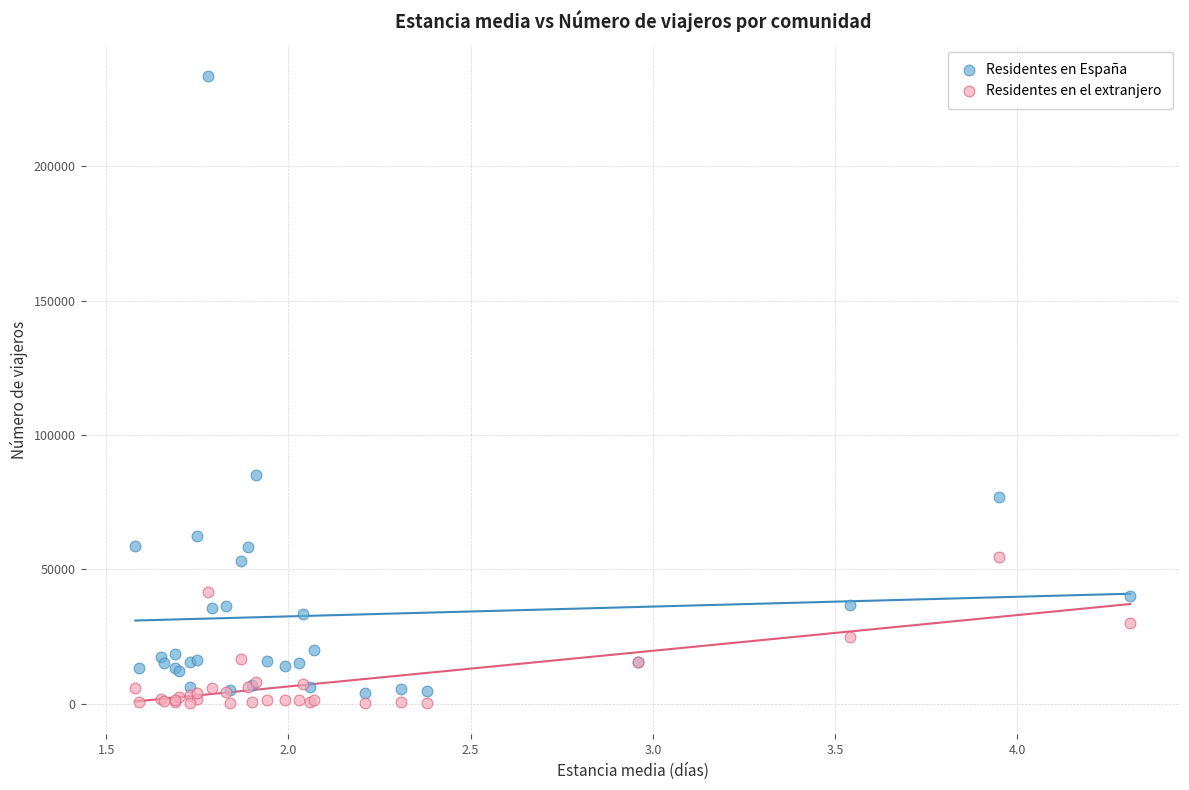

Across all series, what Y value is closest to 116926?

84919